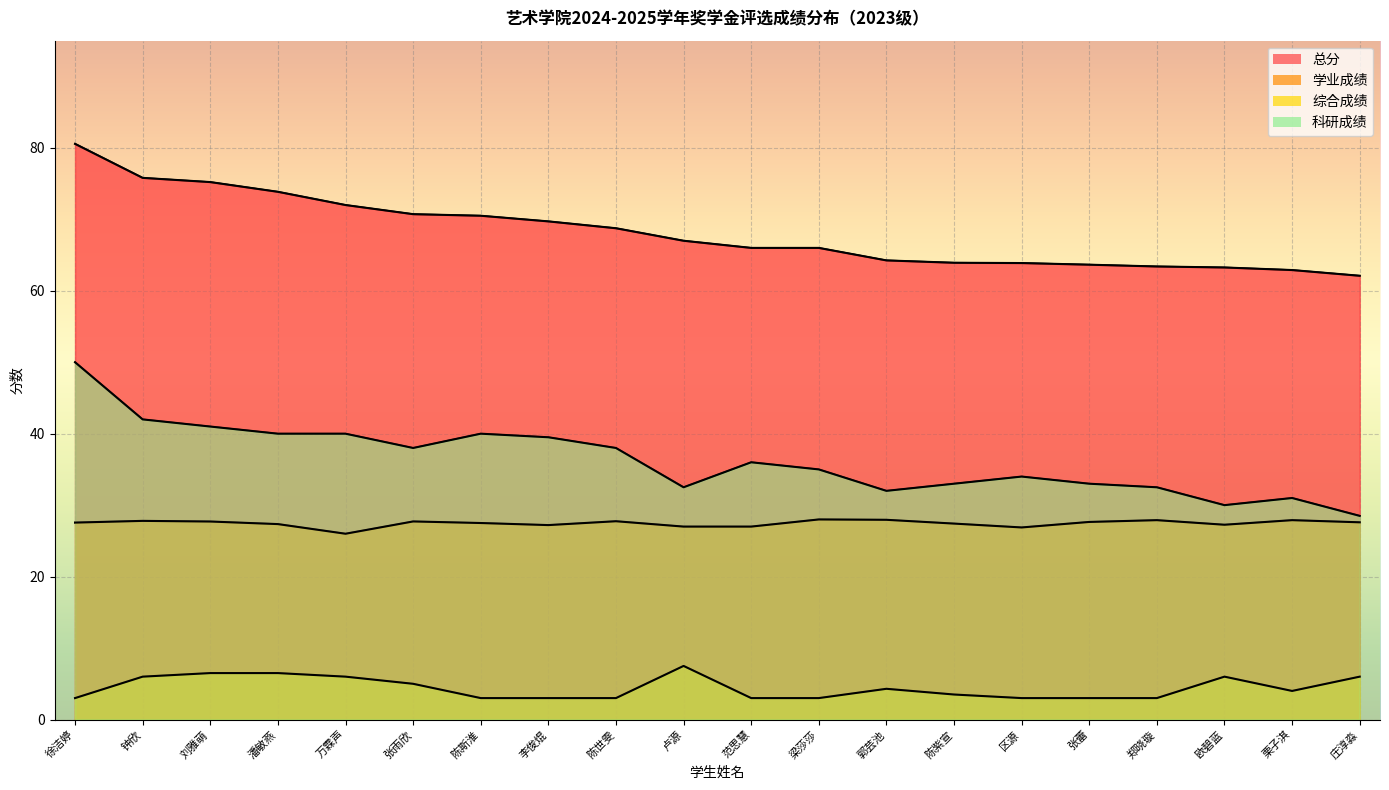

True or false: 综合成绩 and 科研成绩 cross at least once.

False